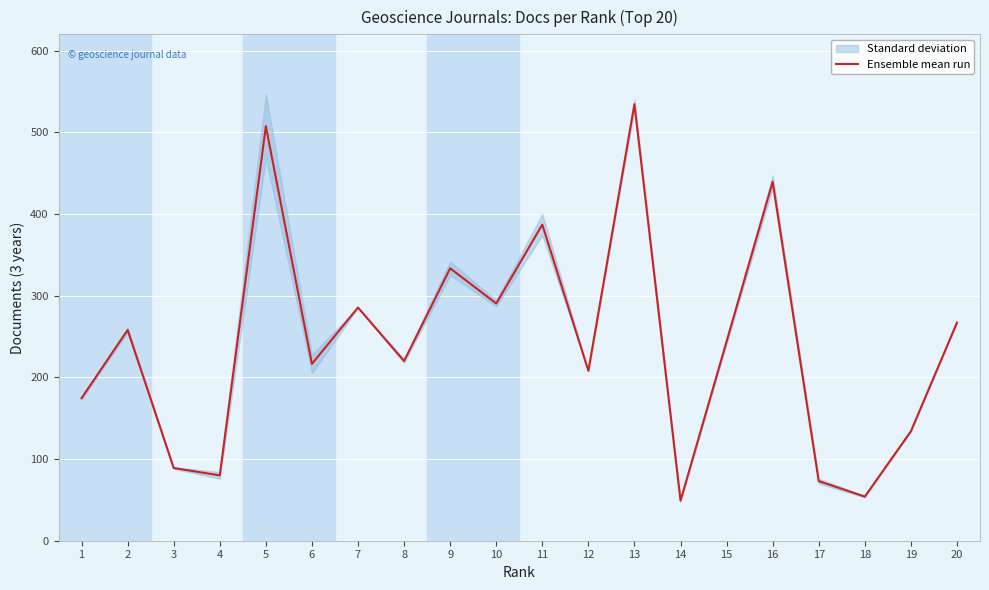

Rank the categories by value from lowest to highest.

14, 18, 17, 4, 3, 19, 1, 12, 6, 8, 15, 2, 20, 7, 10, 9, 11, 16, 5, 13